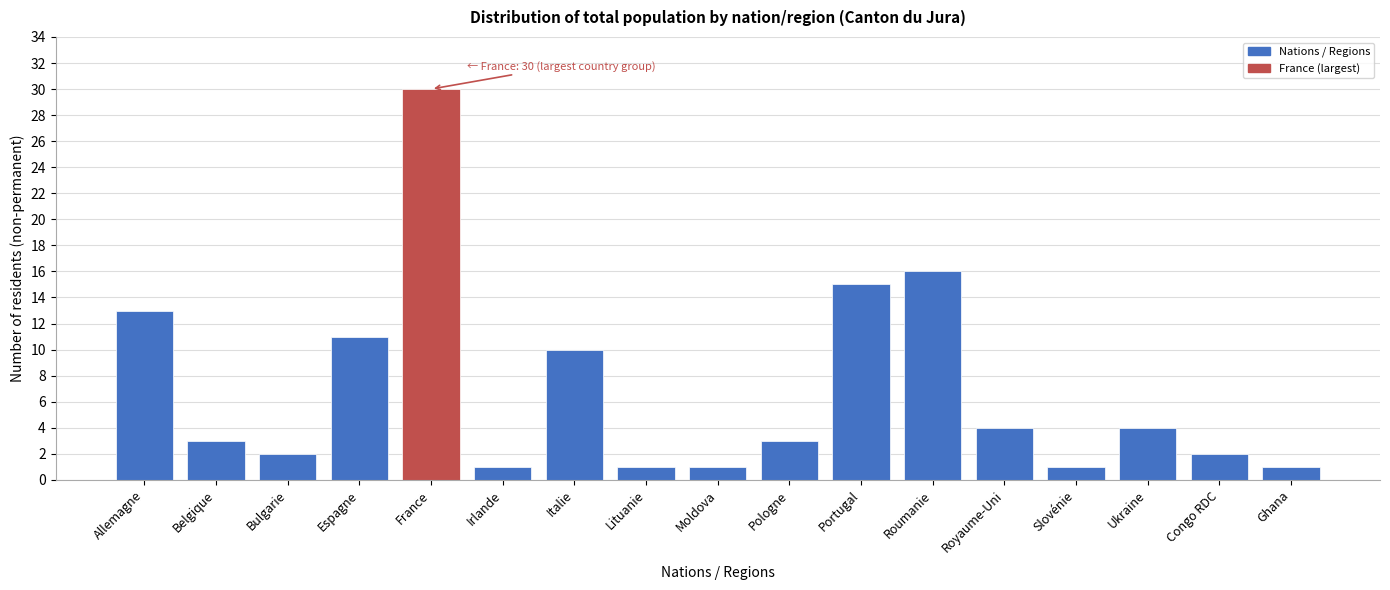

Reading left to right, transcribe all the data shown in this chart.

Allemagne=13	Belgique=3	Bulgarie=2	Espagne=11	France=30	Irlande=1	Italie=10	Lituanie=1	Moldova=1	Pologne=3	Portugal=15	Roumanie=16	Royaume-Uni=4	Slovénie=1	Ukraine=4	Congo RDC=2	Ghana=1